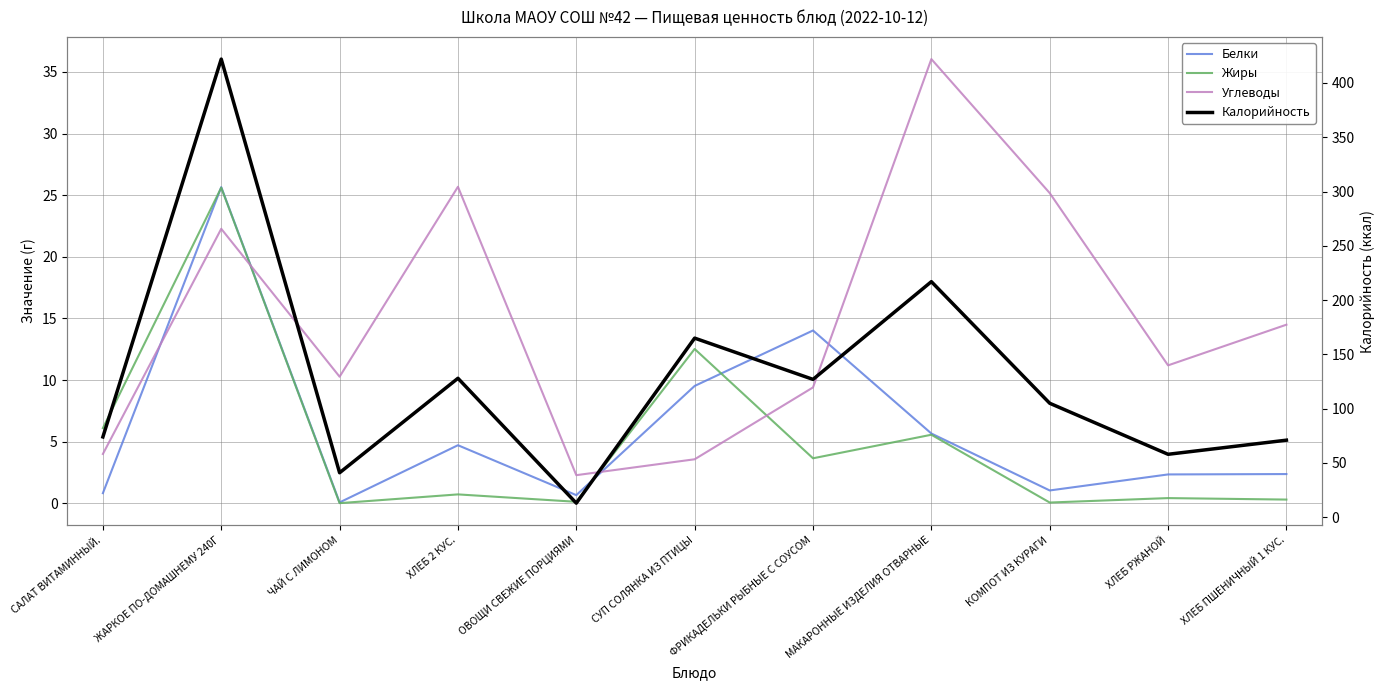

Between ФРИКАДЕЛЬКИ РЫБНЫЕ С СОУСОМ and КОМПОТ ИЗ КУРАГИ, which series saw the biggest shift?

Калорийность